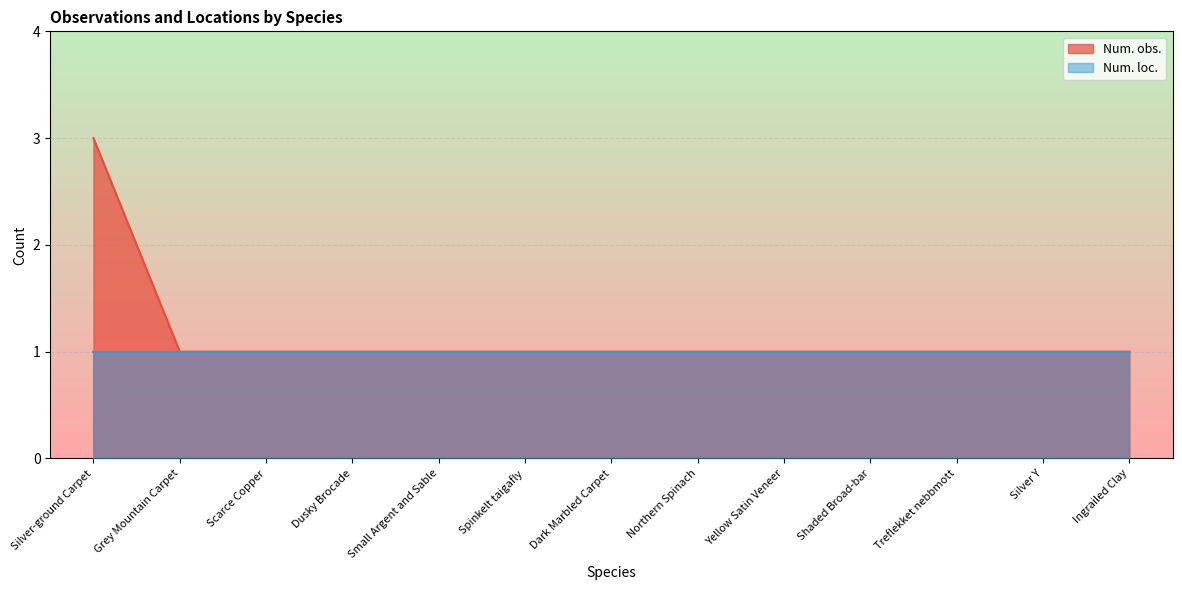

What position from the right is Treflekket nebbmott?

3